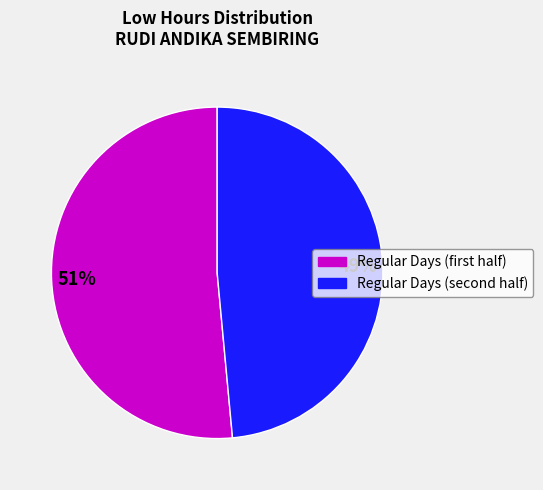

Does any single category account for the majority?

Yes